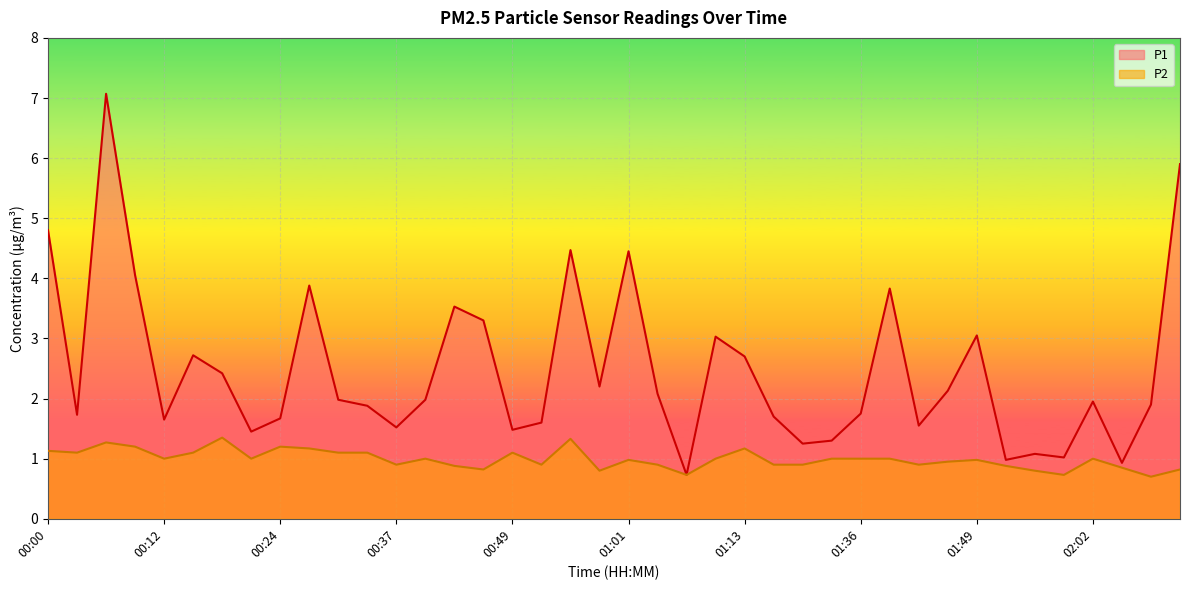

Reading right to left, transcribe all the data shown in this chart.

P1: 5.9	1.9	0.9	1.9	1.0	1.1	1.0	3.0	2.1	1.6	3.8	1.8	1.3	1.2	1.7	2.7	3.0	0.7	2.1	4.5	2.2	4.5	1.6	1.5	3.3	3.5	2.0	1.5	1.9	2.0	3.9	1.7	1.4	2.4	2.7	1.6	4.0	7.1	1.7	4.8
P2: 0.8	0.7	0.8	1.0	0.7	0.8	0.9	1.0	0.9	0.9	1.0	1.0	1.0	0.9	0.9	1.2	1.0	0.7	0.9	1.0	0.8	1.3	0.9	1.1	0.8	0.9	1.0	0.9	1.1	1.1	1.2	1.2	1.0	1.4	1.1	1.0	1.2	1.3	1.1	1.1